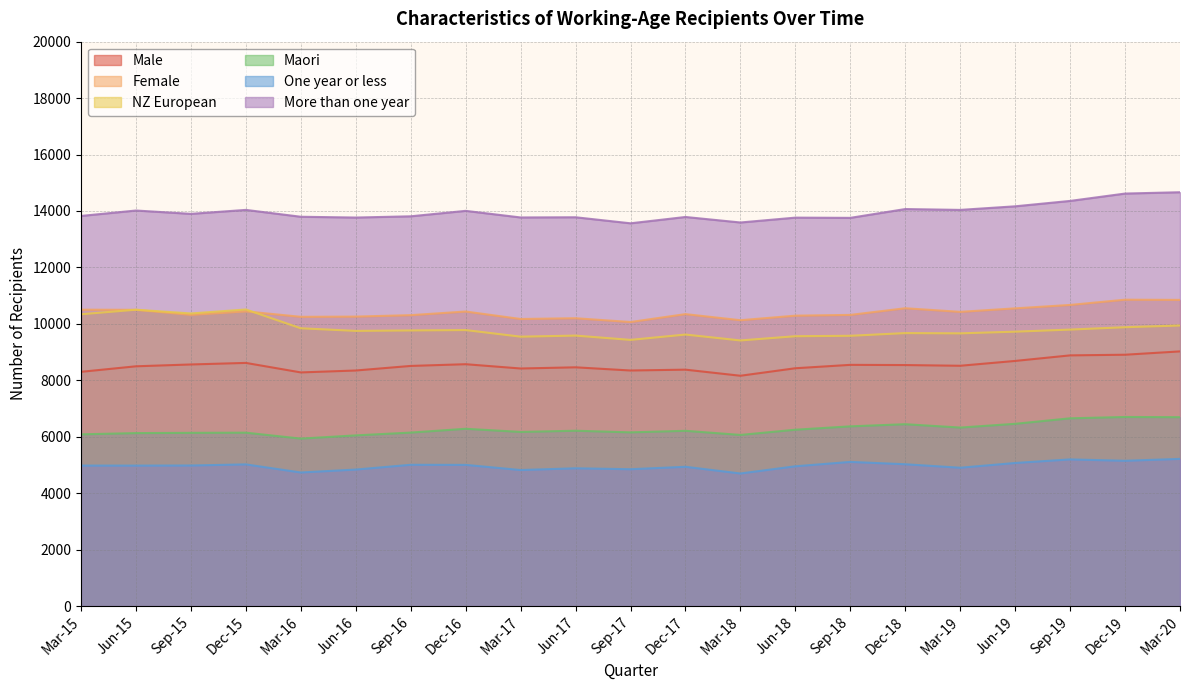

How many lines are shown in the chart?

6